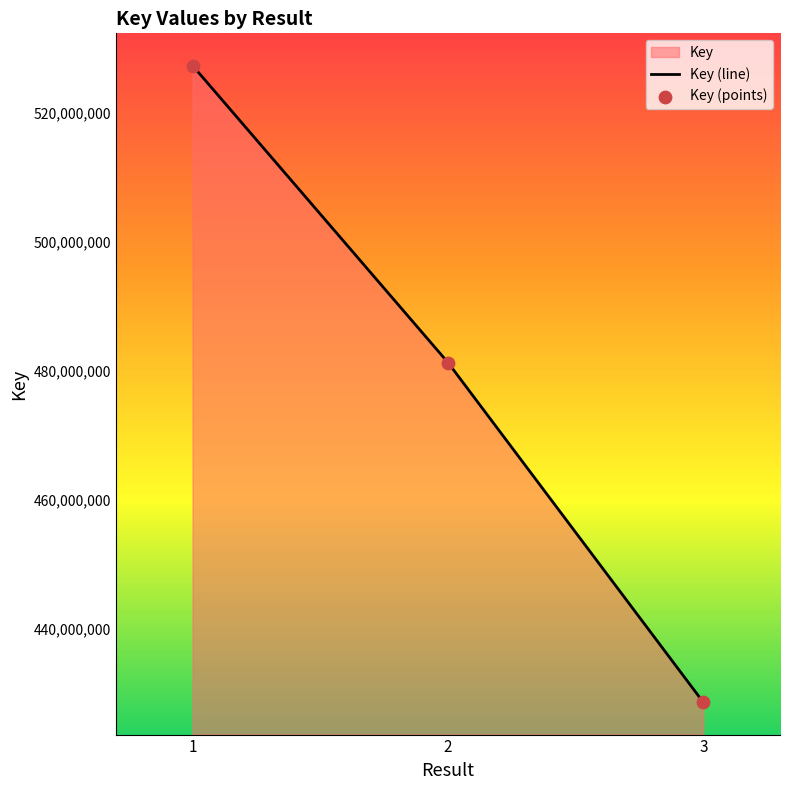

Which series contains the highest Y value?

Key (line)